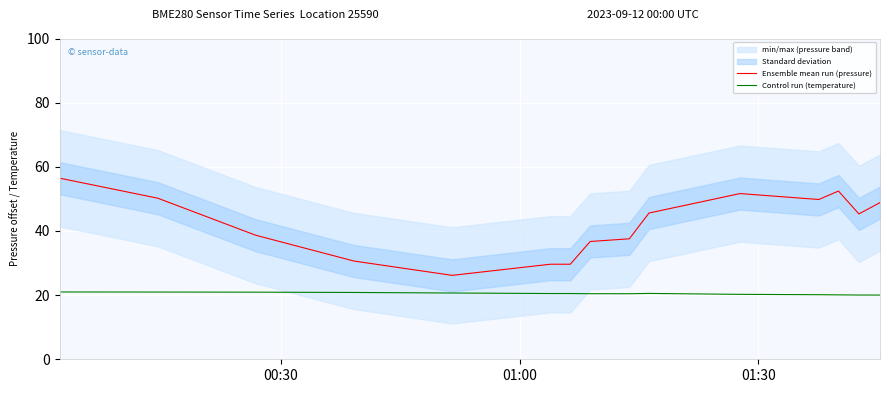

True or false: Ensemble mean run (pressure) and Control run (temperature) cross at least once.

False